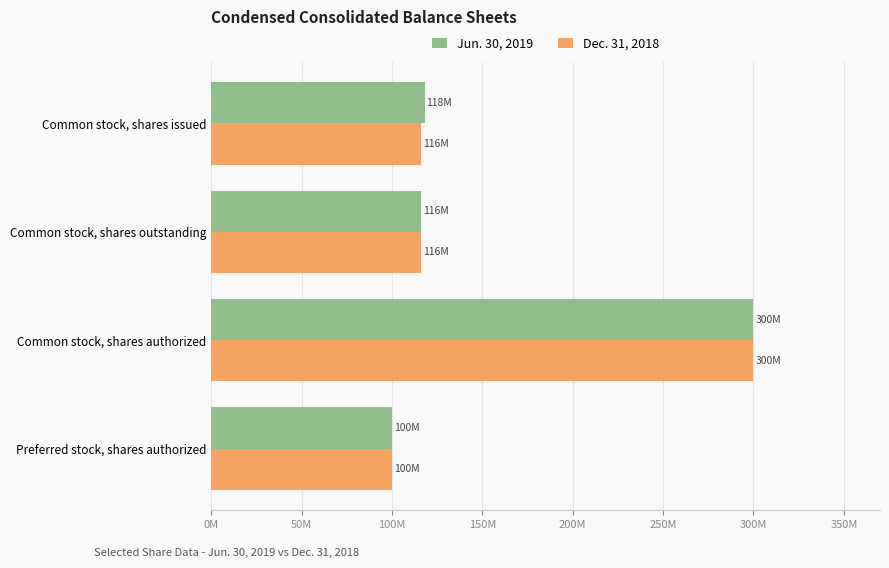

Reading right to left, list all the values displayed in this chart.

Jun. 30, 2019: 100000000	300000000	116248376	118051975
Dec. 31, 2018: 100000000	300000000	116248376	116248376